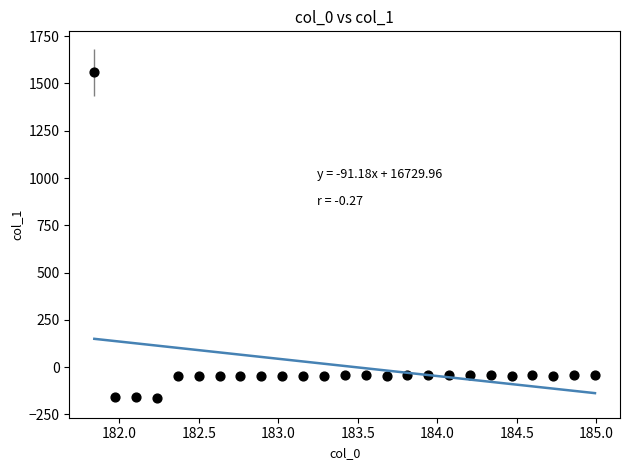

What is the range of X values (max minus min)?

3.1